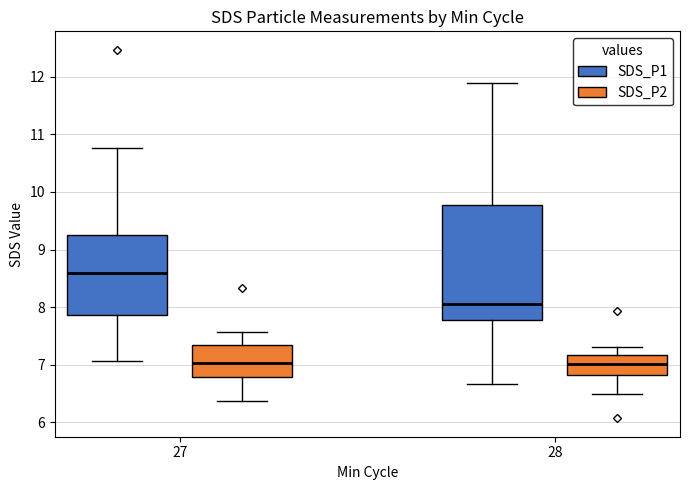

Reading left to right, transcribe this box plot: for each box, give where its median line is, the range the box spans, and where its two whiskers end, as read against the y-axis. The values are not printed on the chart, so give them approximately, as read against the axis.

27 (SDS_P1): median 8.6, box 7.9 to 9.3, whiskers 7.1 to 10.8
27 (SDS_P2): median 7.0, box 6.8 to 7.3, whiskers 6.4 to 7.6
28 (SDS_P1): median 8.1, box 7.8 to 9.8, whiskers 6.7 to 11.9
28 (SDS_P2): median 7.0, box 6.8 to 7.2, whiskers 6.5 to 7.3